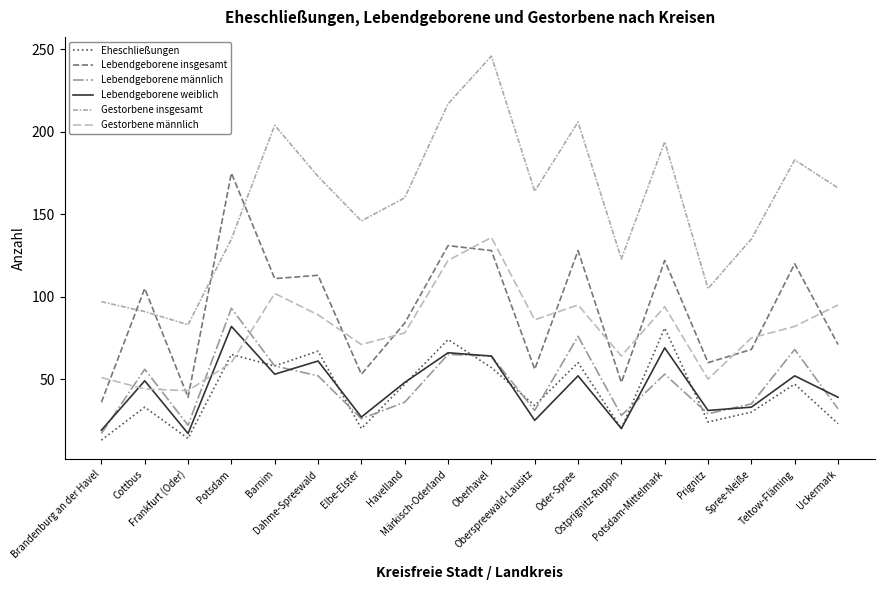

Which has a higher value, Brandenburg an der Havel or Cottbus?

Cottbus